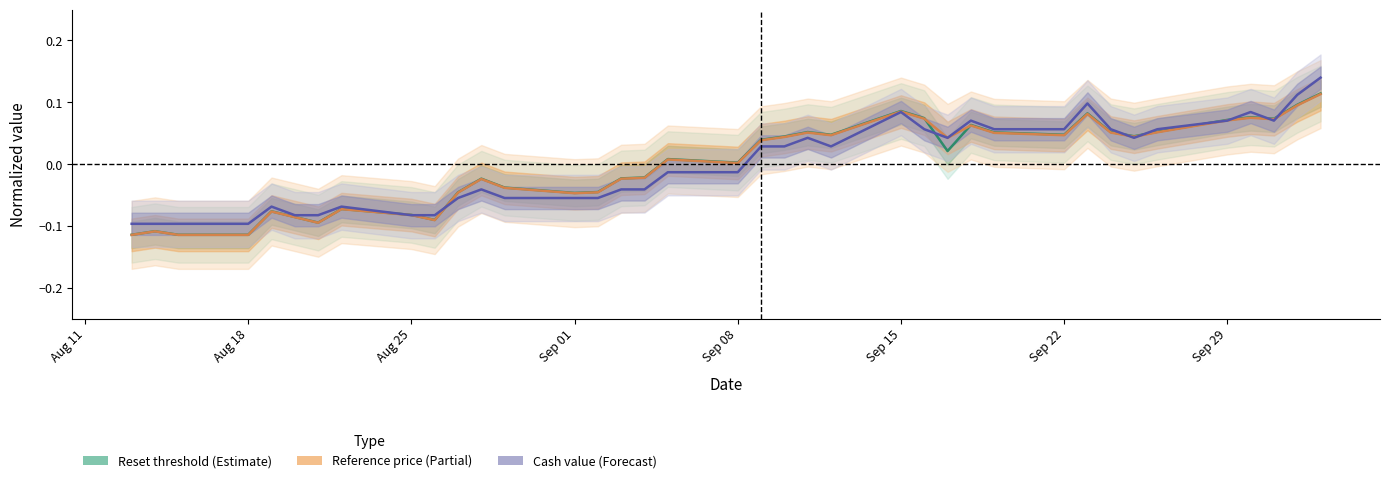

Which series has the largest total across all categories?

Cash value